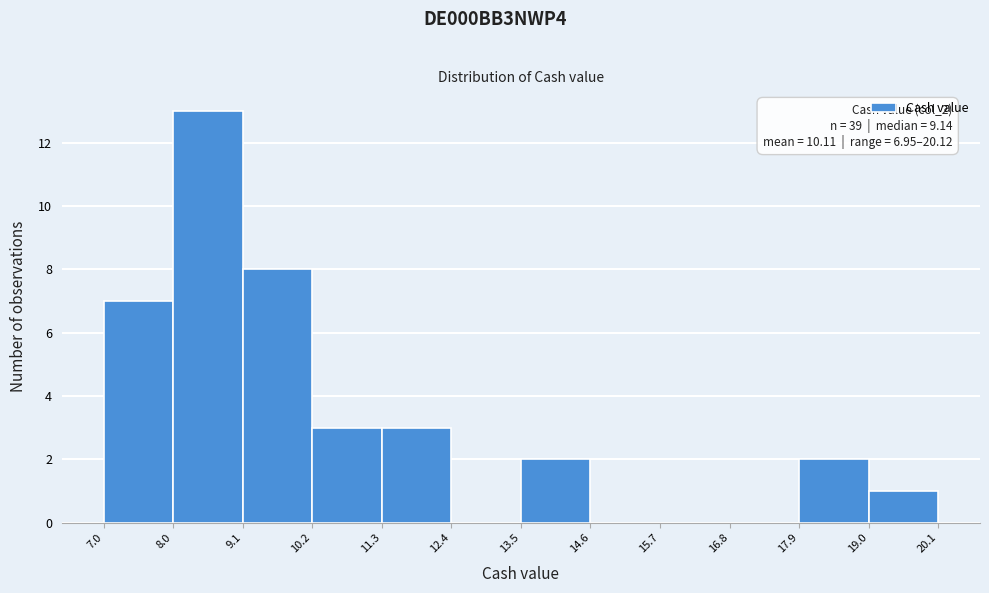

Which range on the x-axis has the tallest bar?

8.0 to 9.1